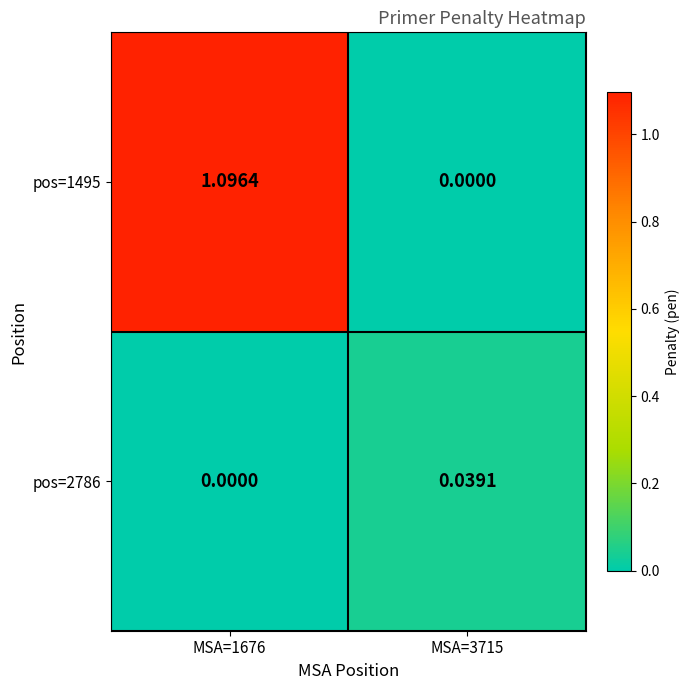

How many values in pos=2786 are above zero?

1